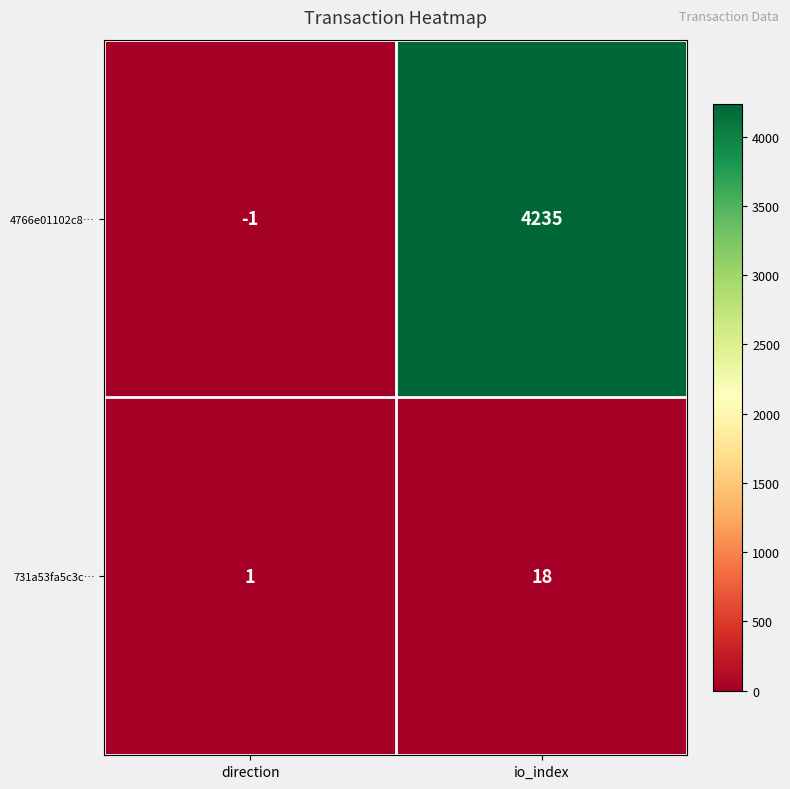

Rank the series by their maximum value, from highest to lowest.

4766e01102c8…, 731a53fa5c3c…